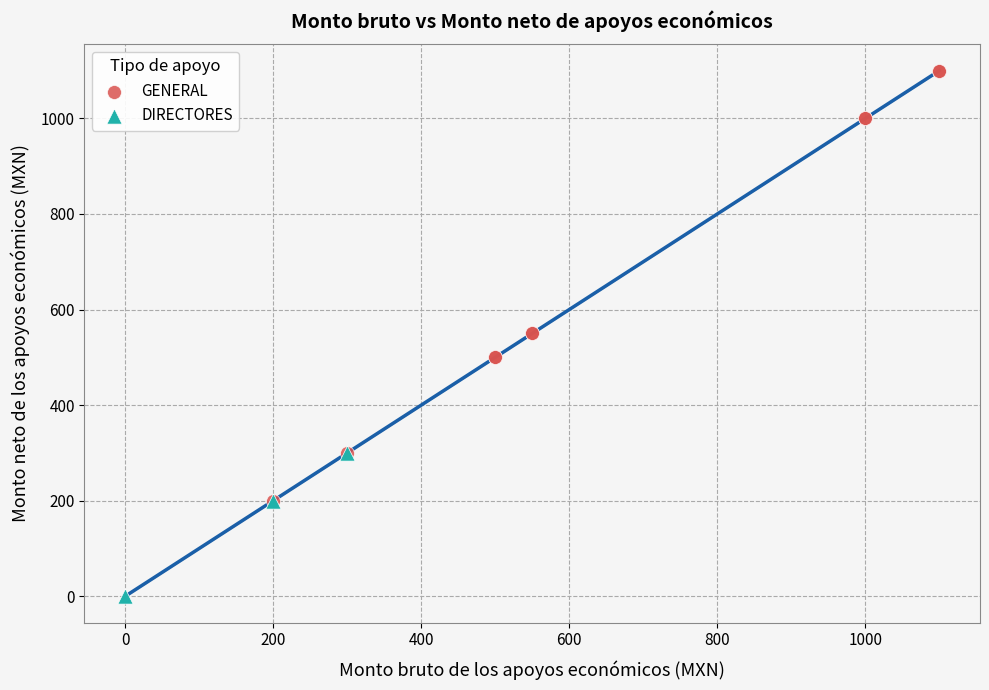

What are all the series names shown in the legend?

GENERAL, DIRECTORES